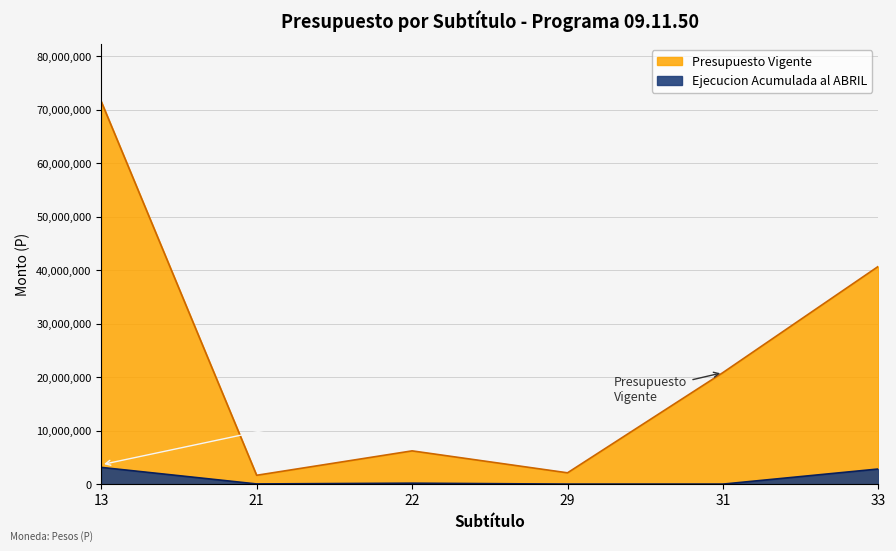

Rank the series by their maximum value, from highest to lowest.

Presupuesto Vigente, Ejecucion Acumulada al ABRIL